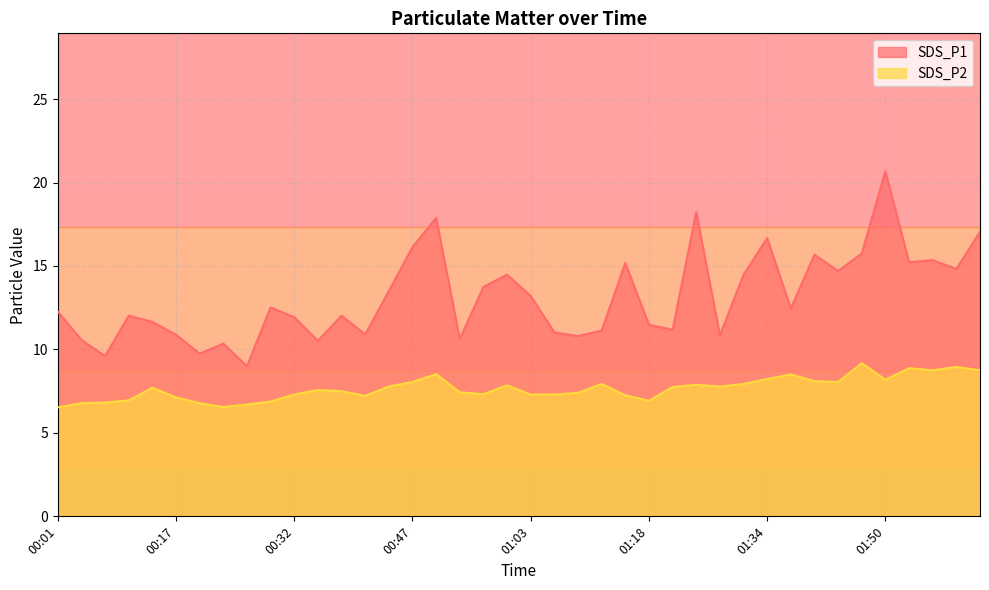

Which label corresponds to the smallest value in the chart?

00:01